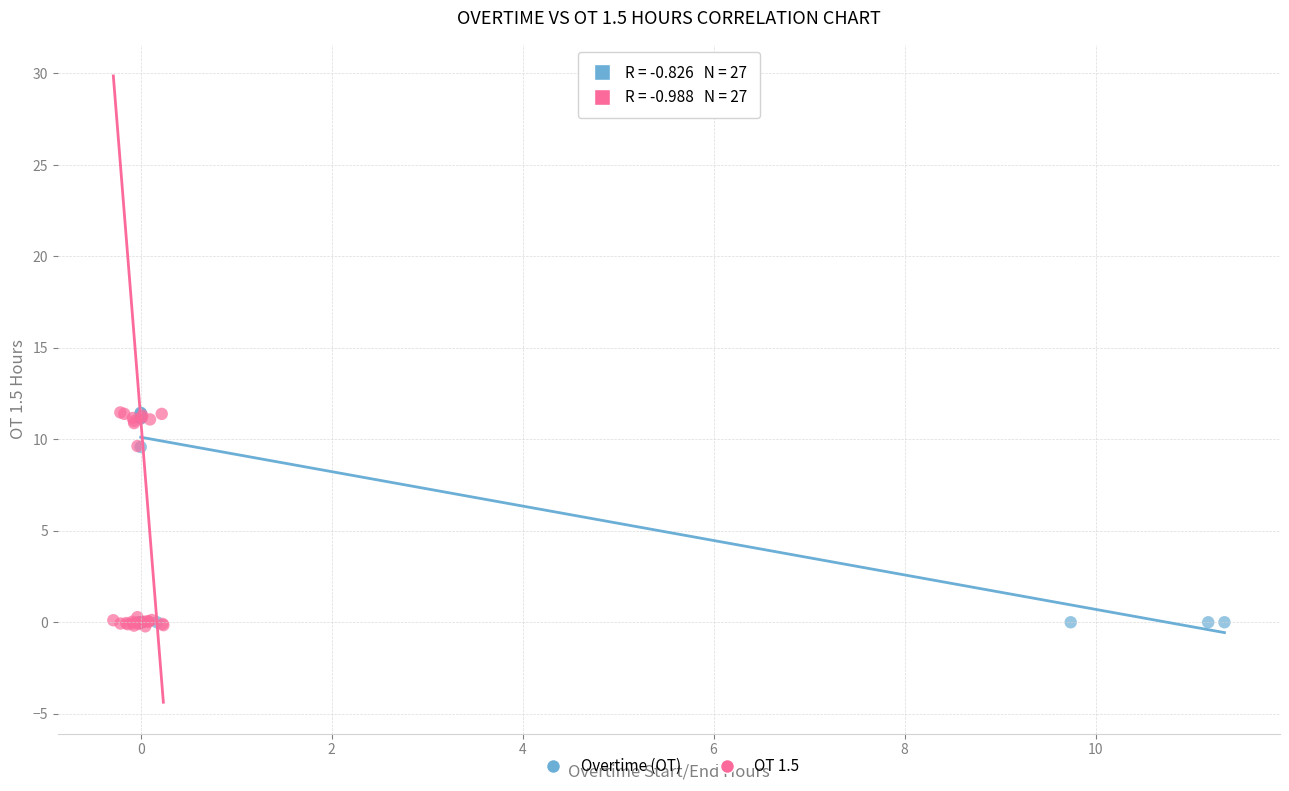

Which series has the widest spread of Y values?

OT 1.5